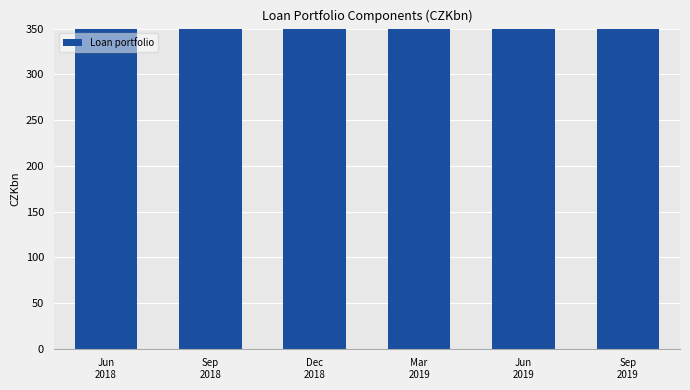

What is the difference between the maximum and minimum values?

45.0